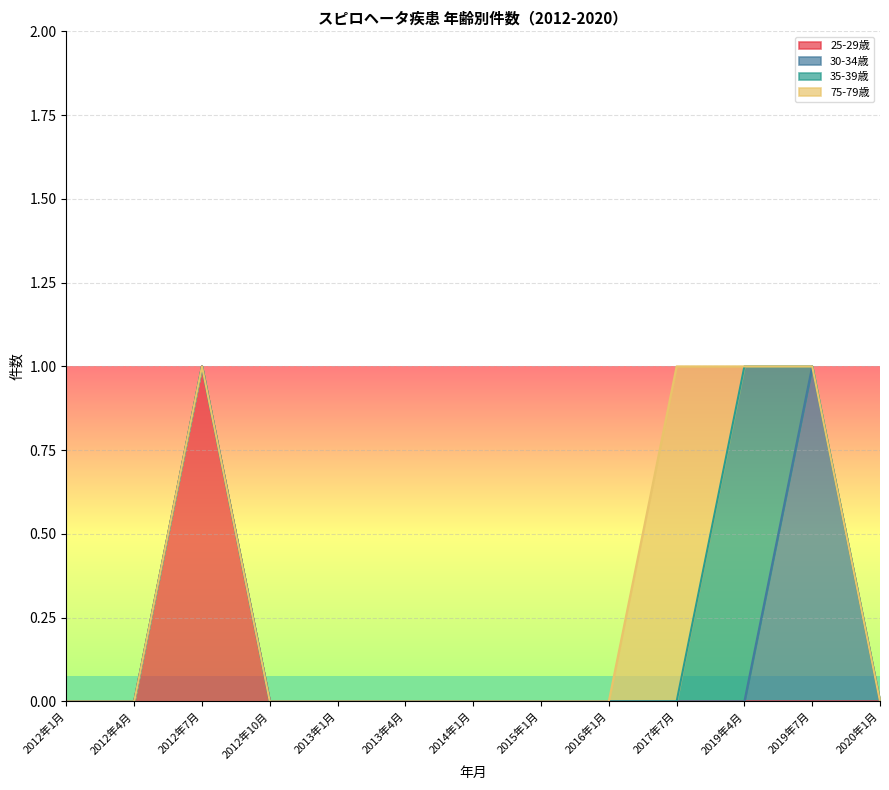

Reading left to right, transcribe all the data shown in this chart.

25-29歳: 2012年1月=0	2012年4月=0	2012年7月=1	2012年10月=0	2013年1月=0	2013年4月=0	2014年1月=0	2015年1月=0	2016年1月=0	2017年7月=0	2019年4月=0	2019年7月=0	2020年1月=0
30-34歳: 2012年1月=0	2012年4月=0	2012年7月=0	2012年10月=0	2013年1月=0	2013年4月=0	2014年1月=0	2015年1月=0	2016年1月=0	2017年7月=0	2019年4月=0	2019年7月=1	2020年1月=0
35-39歳: 2012年1月=0	2012年4月=0	2012年7月=0	2012年10月=0	2013年1月=0	2013年4月=0	2014年1月=0	2015年1月=0	2016年1月=0	2017年7月=0	2019年4月=1	2019年7月=0	2020年1月=0
75-79歳: 2012年1月=0	2012年4月=0	2012年7月=0	2012年10月=0	2013年1月=0	2013年4月=0	2014年1月=0	2015年1月=0	2016年1月=0	2017年7月=1	2019年4月=0	2019年7月=0	2020年1月=0